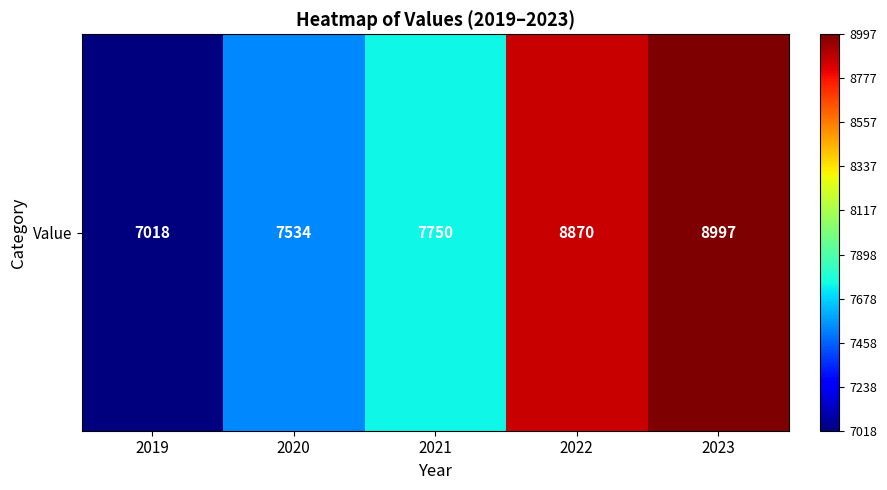

The chart shows a value of 7750 at 2021. True or false?

True